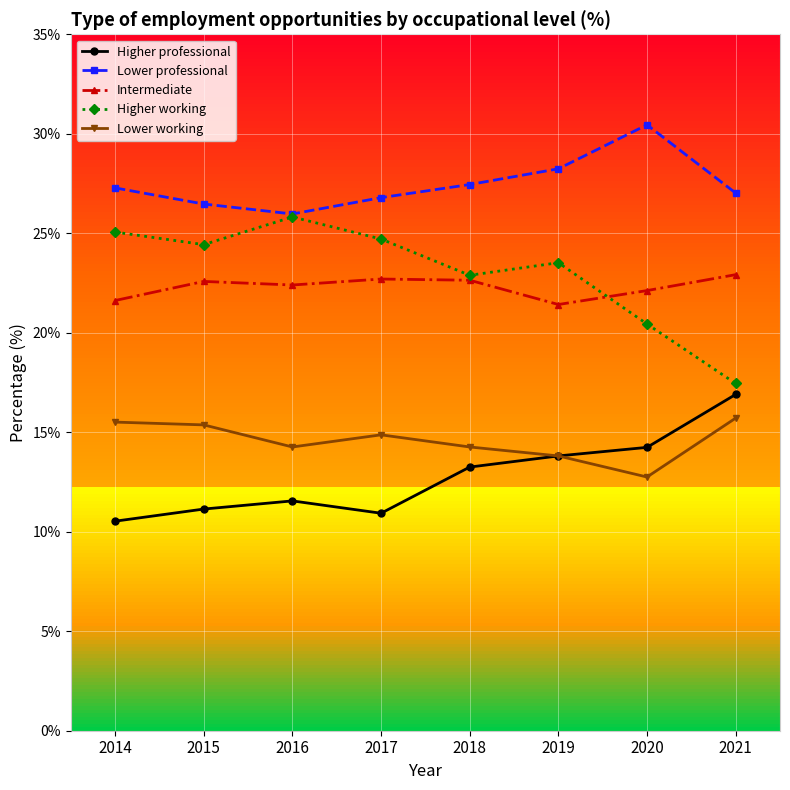

At 2017, list the series in order from smallest to largest.

Higher professional, Lower working, Intermediate, Higher working, Lower professional